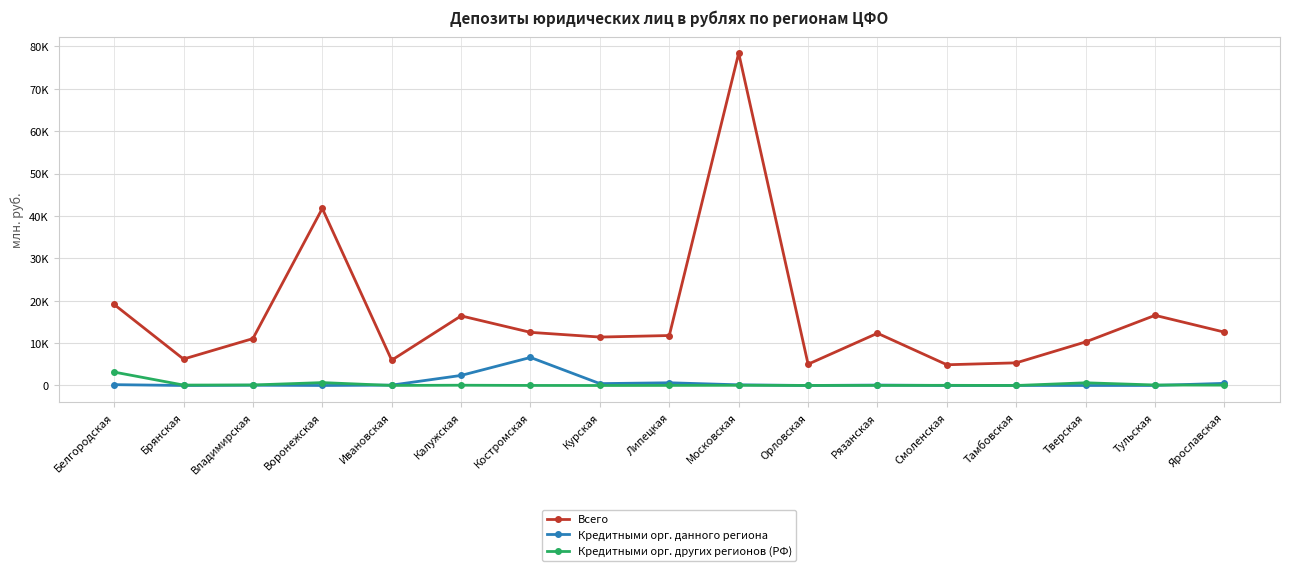

True or false: Всего and Кредитными орг. данного региона intersect in this chart.

False